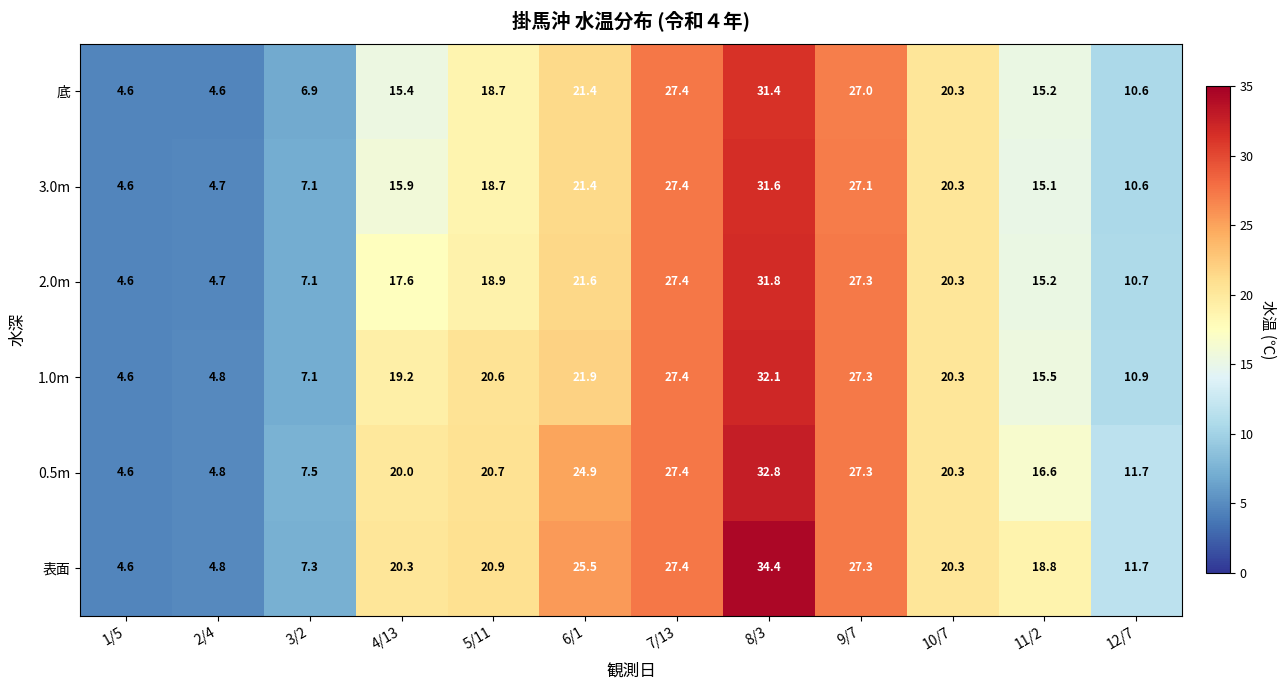

The 底 series shows 4.6 at 2/4. True or false?

True